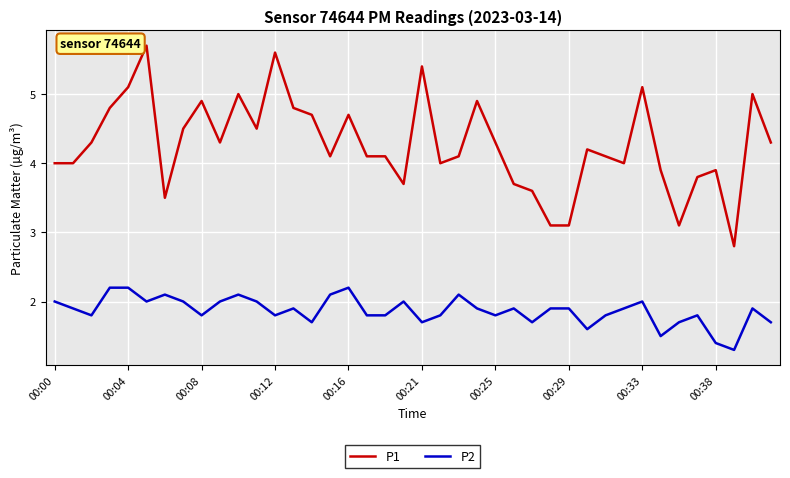

What is the minimum value shown in the chart?

1.3